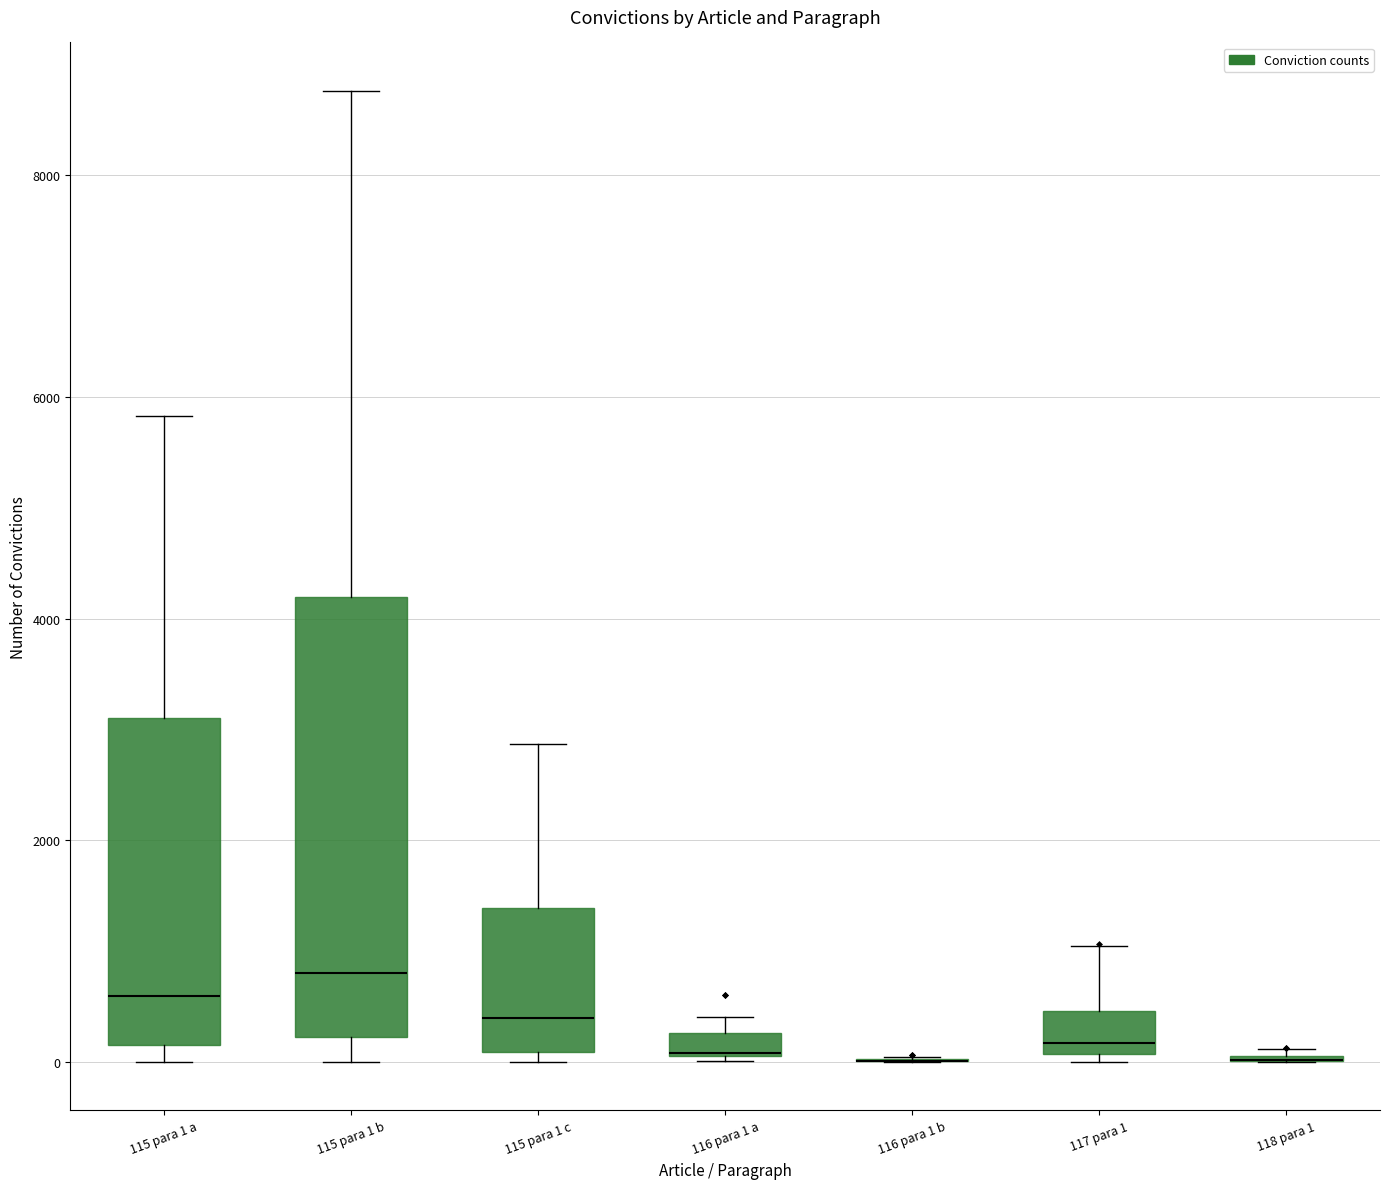

Where is the upper edge of the box for 116 para 1 a on the y-axis? The values are not printed on the chart, so give them approximately, as read against the axis.

200